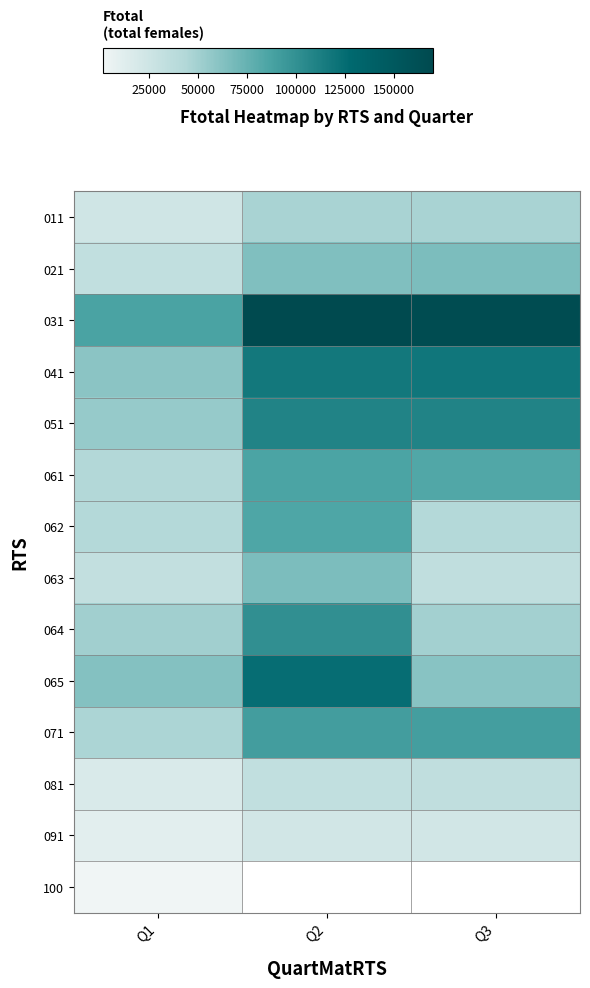

What is the spread (max minus min) of values at Q2?

147455.0